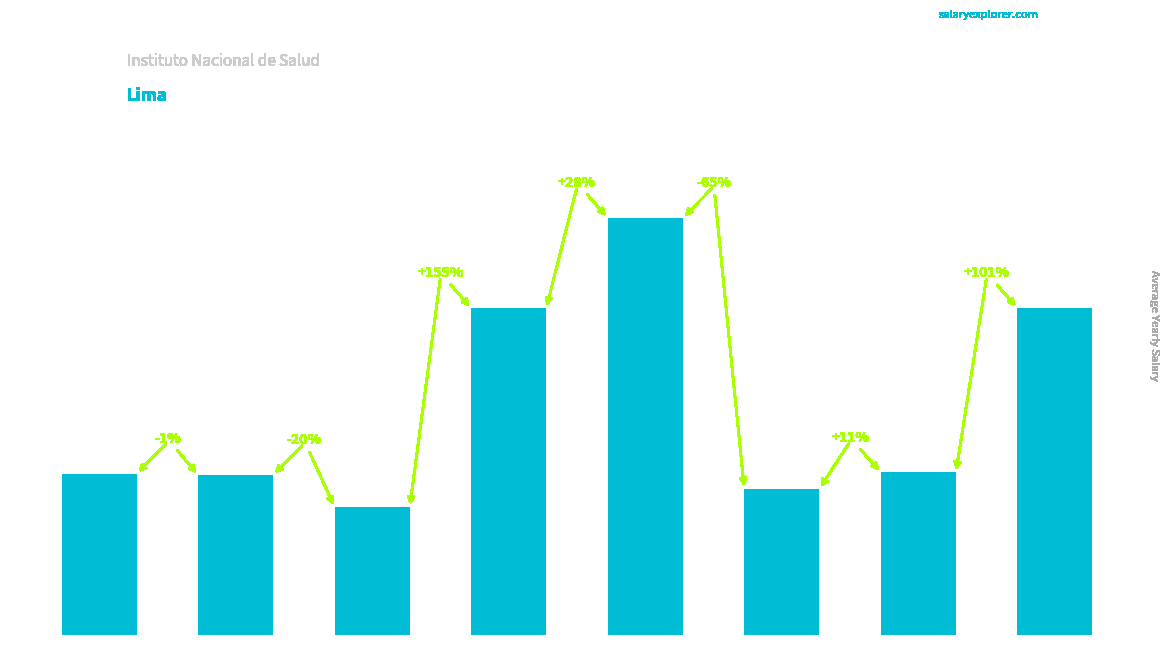

At which category does the chart reach its minimum across all series?

ESP. ADMINIST. I